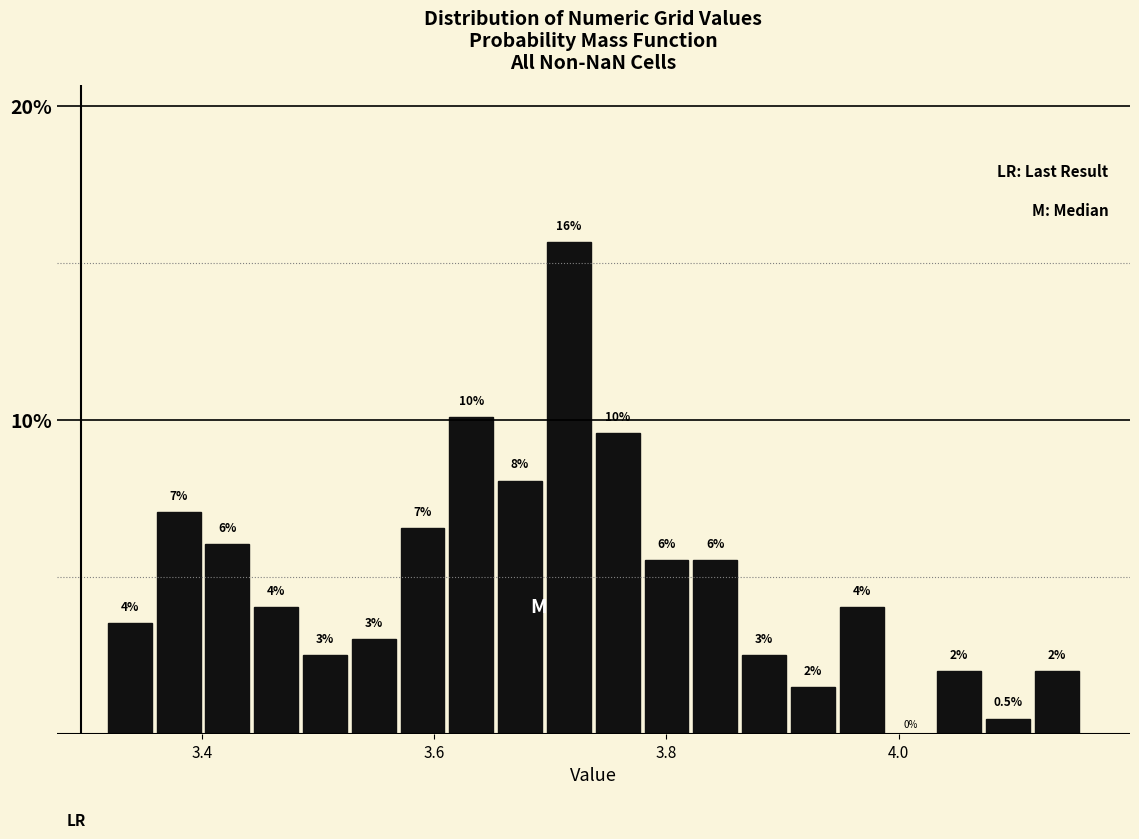

Around what value on the x-axis is the tallest bar? Give the approximate position of its centre, as read against the axis.

3.72